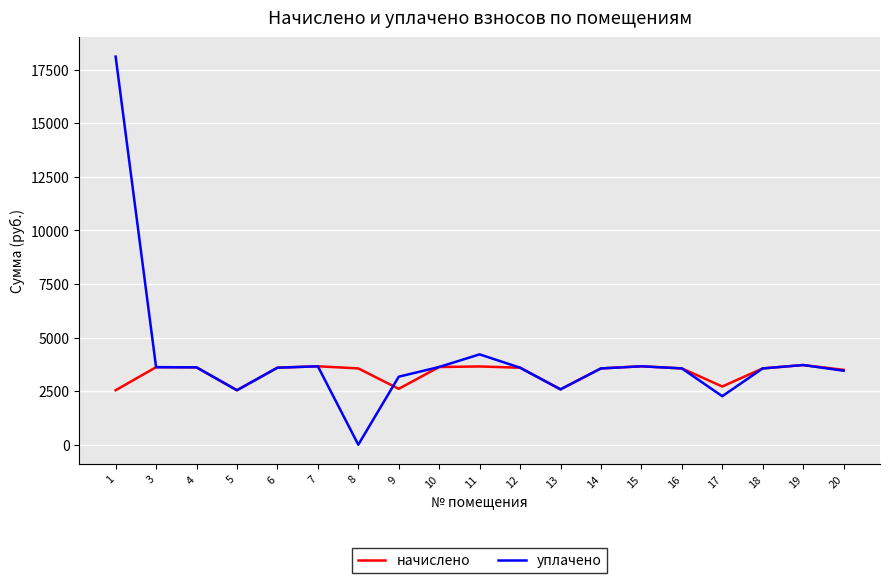

True or false: начислено and уплачено cross at least once.

True